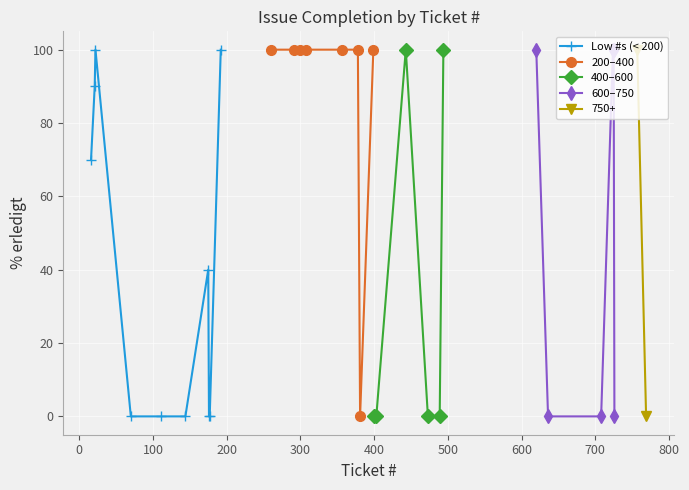

Reading left to right, what are all the values shown in this chart?

769=0	726=0	636=0	489=0	473=0	400=0	381=0	176=0	144=0	70=0	16=70	21=90	757=100	725=100	724=100	620=100	357=100	307=100	299=100	292=100	111=0	175=40	399=100	378=100	192=100	22=100	403=0	443=100	494=100	177=0	708=0	260=100